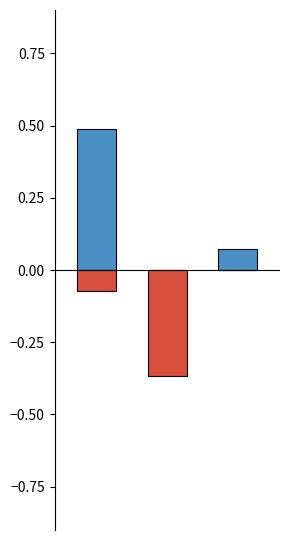

Is the value of positive (direction=1) at 1 greater than the value of negative (direction=-1) at 1?

Yes